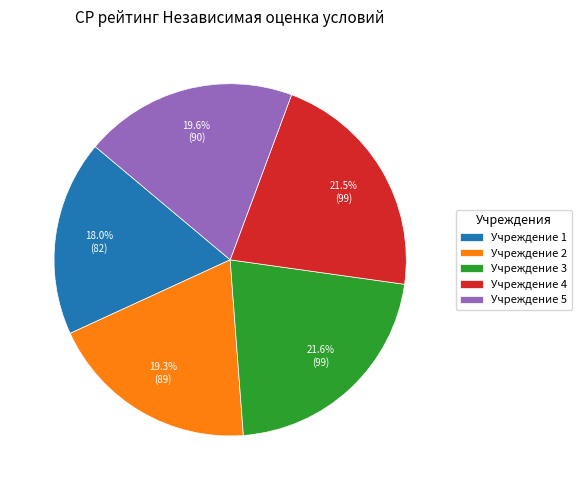

What is the ratio of the value at Учреждение 2 to the value at Учреждение 5?

1.0